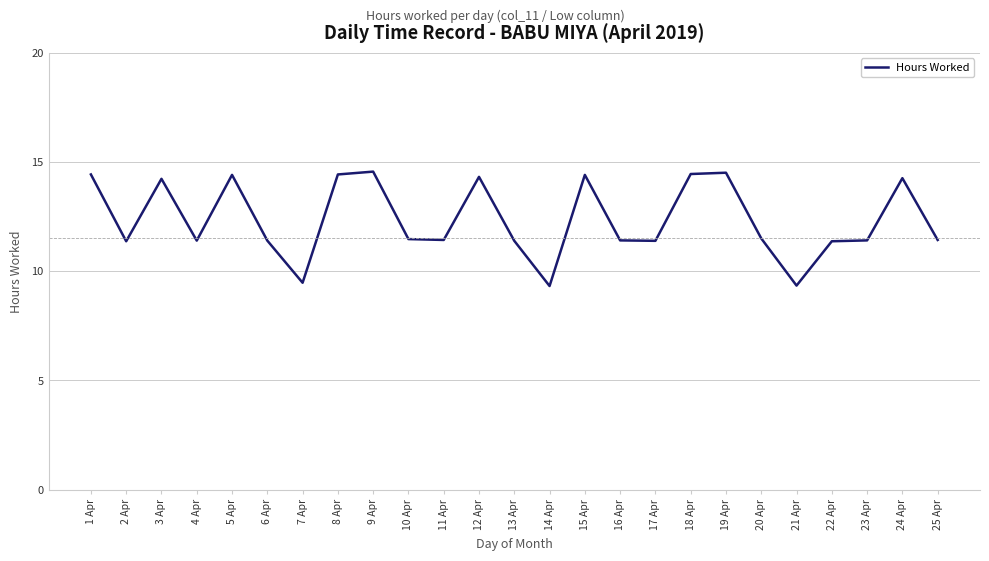

Does the chart have visible grid lines?

Yes